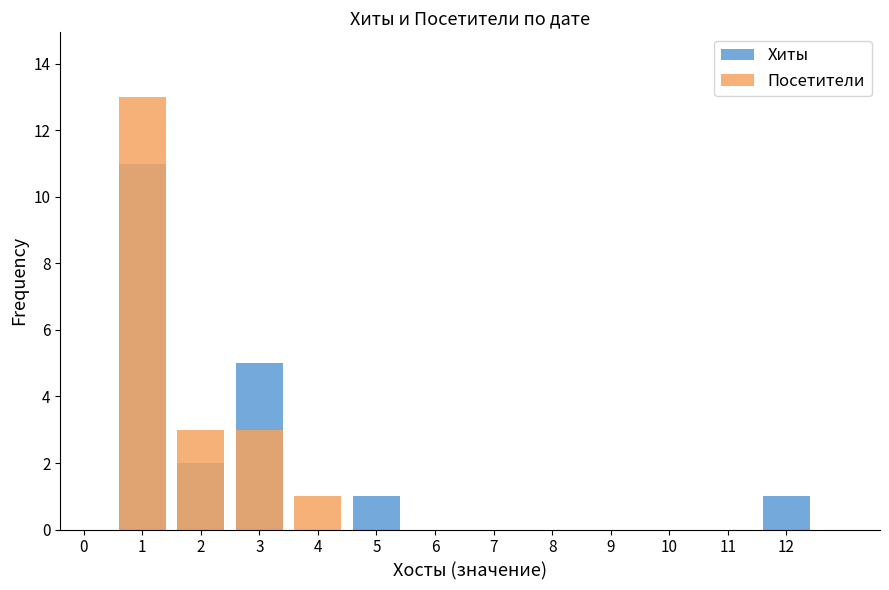

How many series are shown in this chart?

2